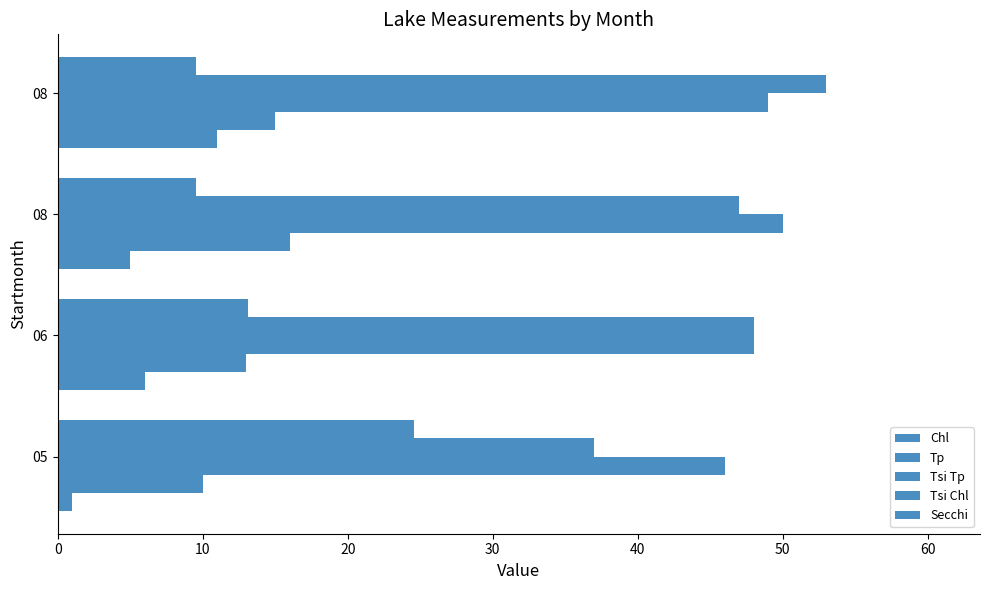

Count the number of data series in this chart.

5